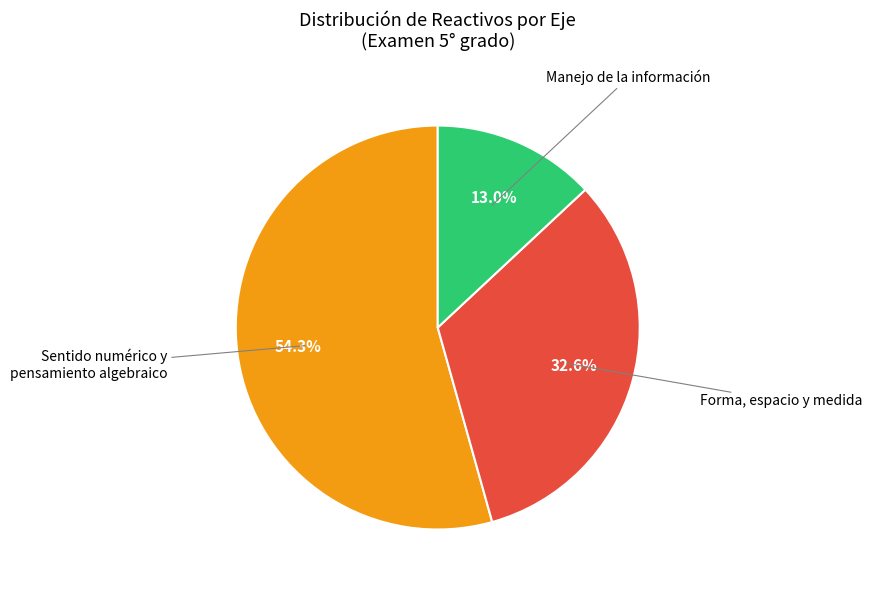

Does any single category account for the majority?

Yes